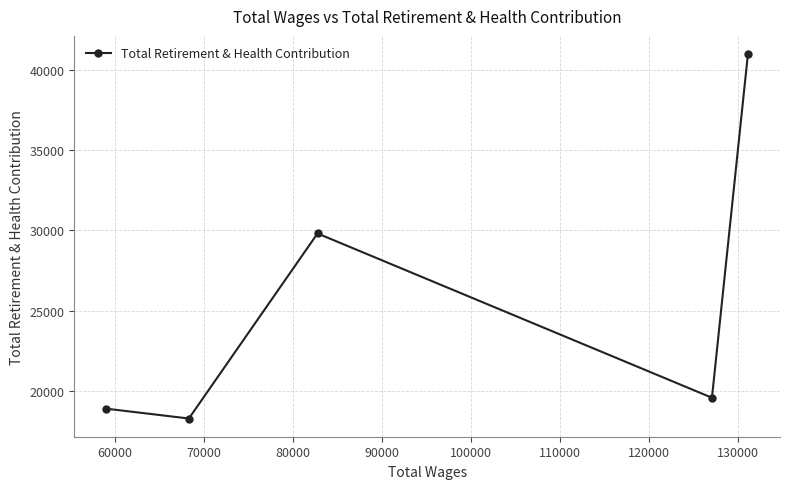

What is the sum of all values?

127547